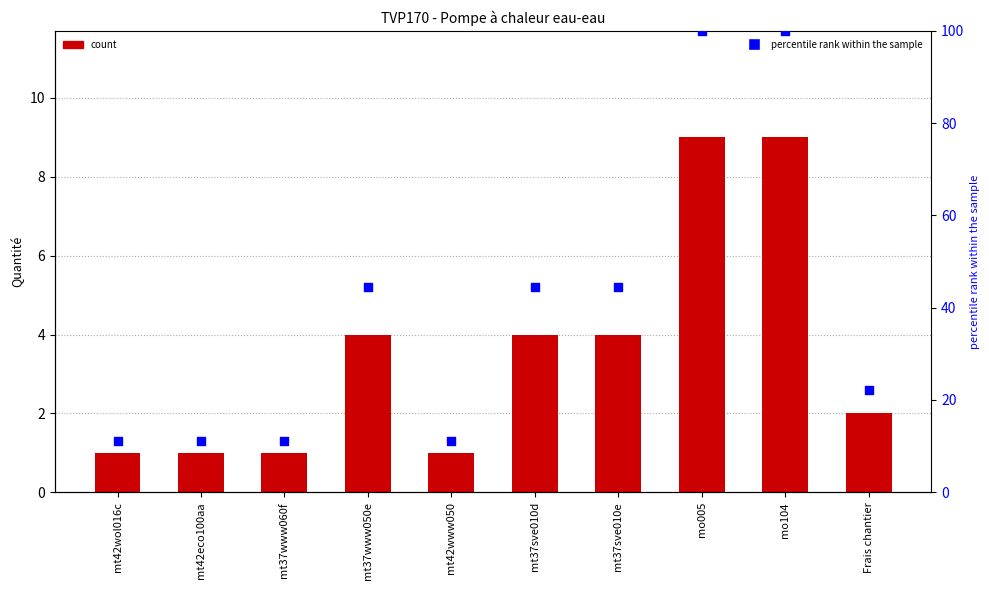

At which category is the sum across all series the highest?

mo005